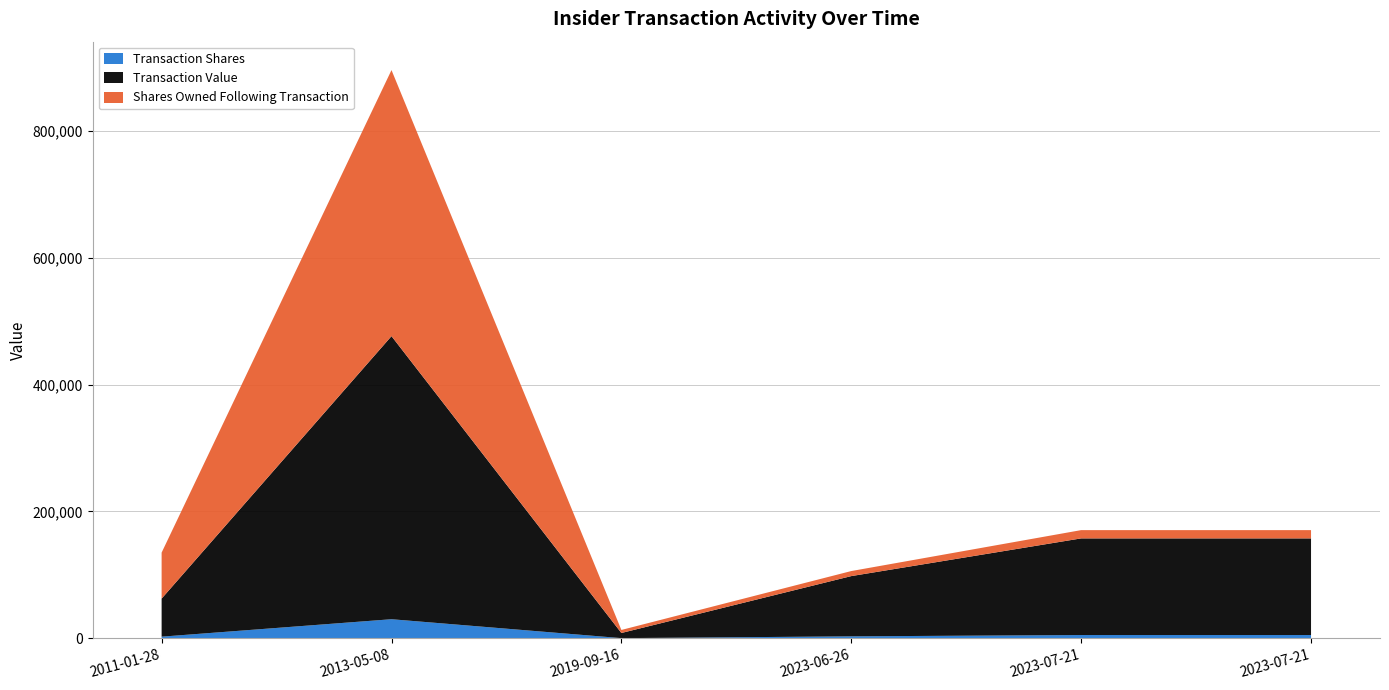

Reading left to right, extract all data points from this chart.

Transaction Shares: 2011-01-28=2500	2013-05-08=30000	2019-09-16=175	2023-06-26=3000	2023-07-21=5081	2023-07-21=5081
Transaction Value: 2011-01-28=60000	2013-05-08=446300	2019-09-16=8110	2023-06-26=94995	2023-07-21=152357	2023-07-21=152357
Shares Owned Following Transaction: 2011-01-28=72500	2013-05-08=419474	2019-09-16=4793	2023-06-26=7952	2023-07-21=13033	2023-07-21=13033